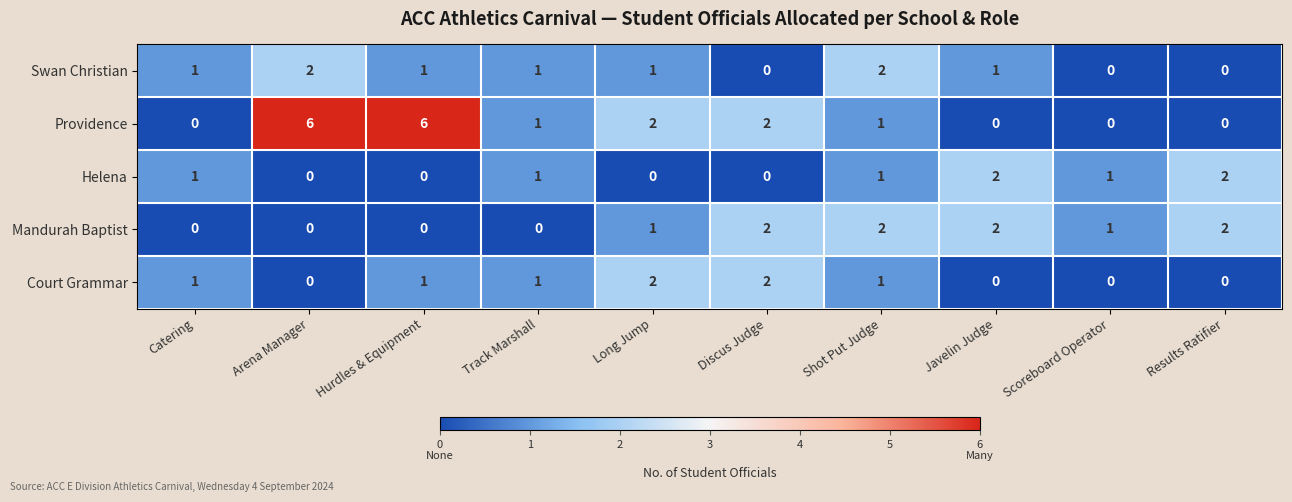

Between Hurdles & Equipment and Scoreboard Operator, which series saw the biggest shift?

Providence